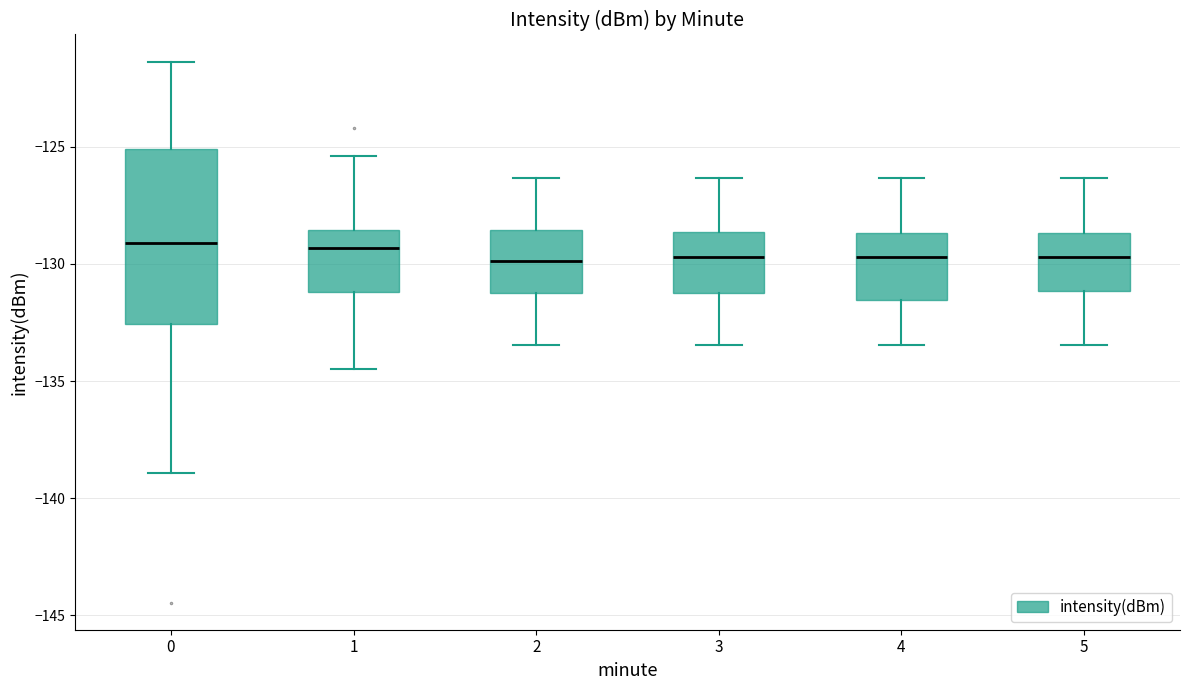

Reading left to right, transcribe this box plot: for each box, give where its median line is, the range the box spans, and where its two whiskers end, as read against the y-axis. The values are not printed on the chart, so give them approximately, as read against the axis.

0: median -129.0, box -132.5 to -125.0, whiskers -139.0 to -121.5
1: median -129.5, box -131.0 to -128.5, whiskers -134.5 to -125.5
2: median -130.0, box -131.0 to -128.5, whiskers -133.5 to -126.5
3: median -129.5, box -131.0 to -128.5, whiskers -133.5 to -126.5
4: median -129.5, box -131.5 to -128.5, whiskers -133.5 to -126.5
5: median -129.5, box -131.0 to -128.5, whiskers -133.5 to -126.5